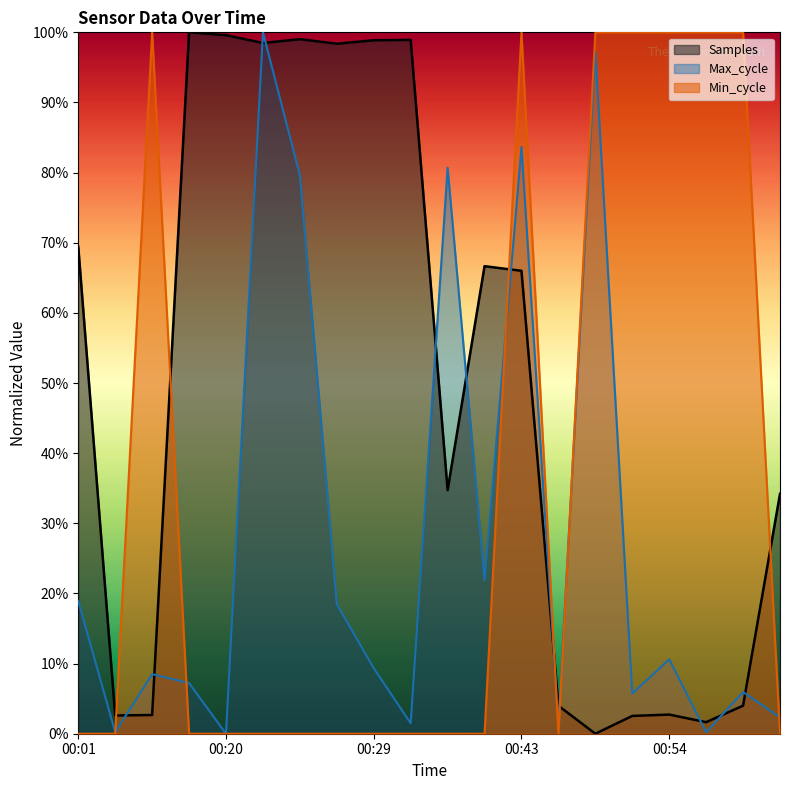

List the series in order of their overall mean, highest first.

Samples, Min_cycle, Max_cycle